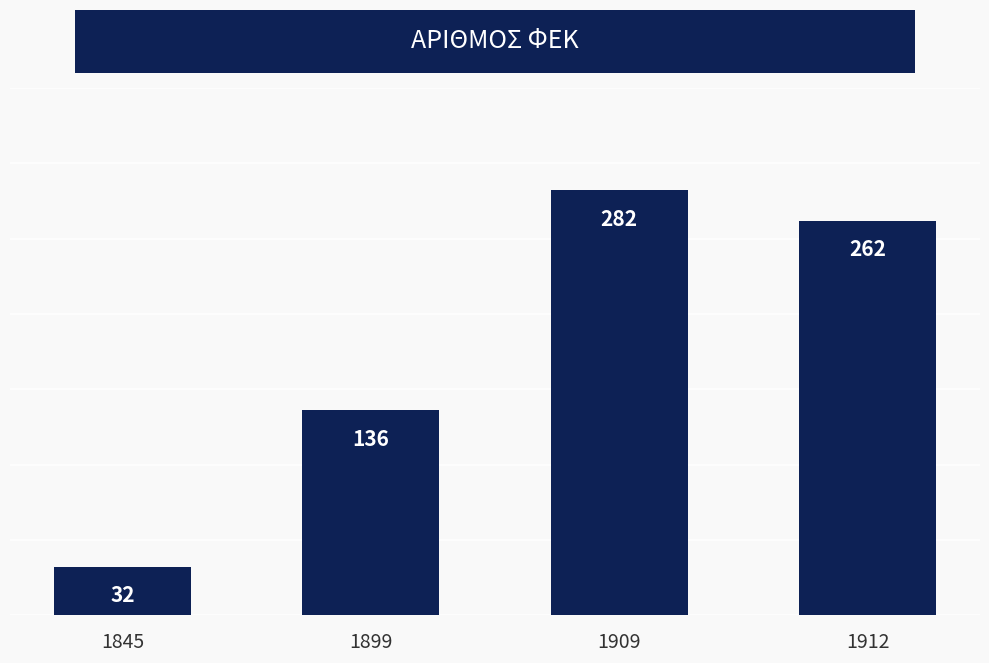

What is the sum of the values at 1845 and 1899?

168